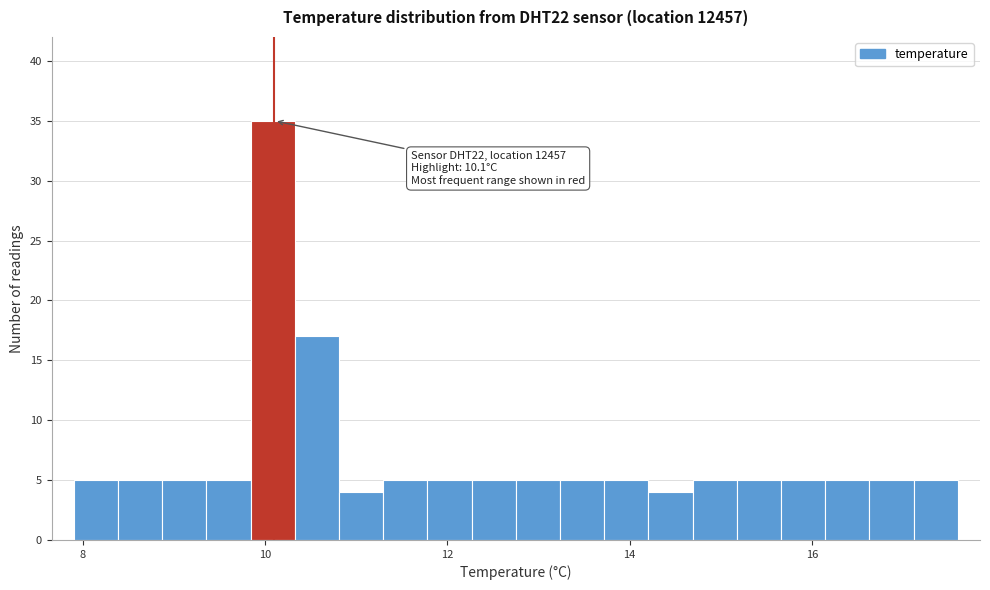

Around what value on the x-axis is the tallest bar? Give the approximate position of its centre, as read against the axis.

10.0